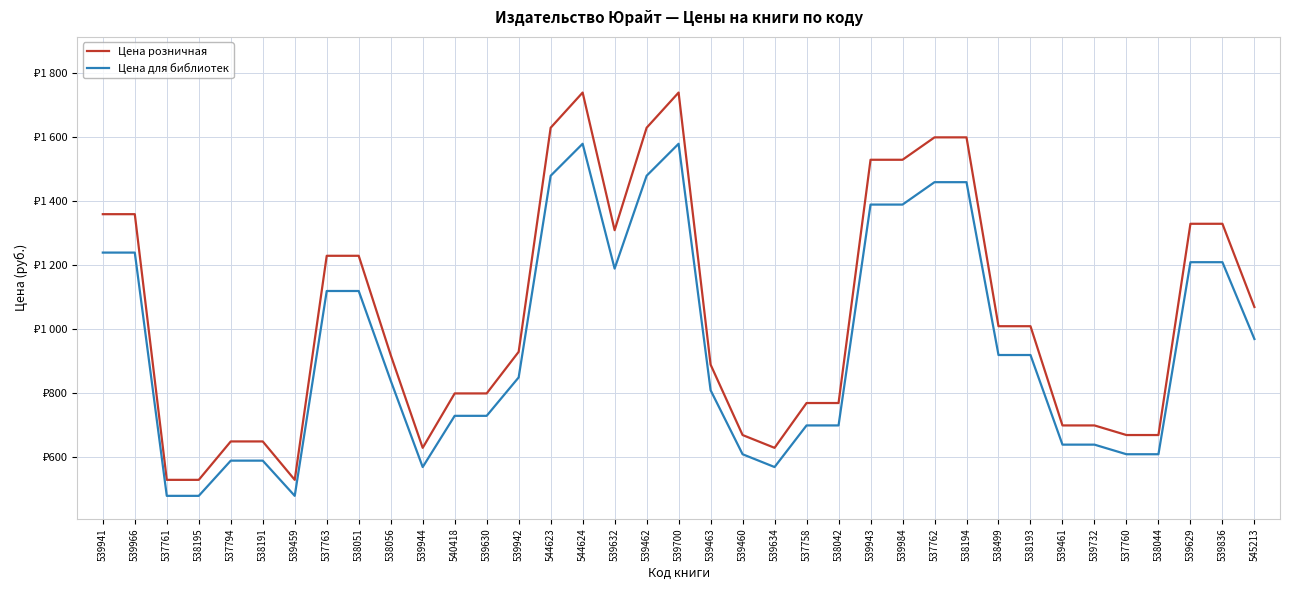

What is the difference between the maximum and second lowest values in the Цена для библиотек series?

1100